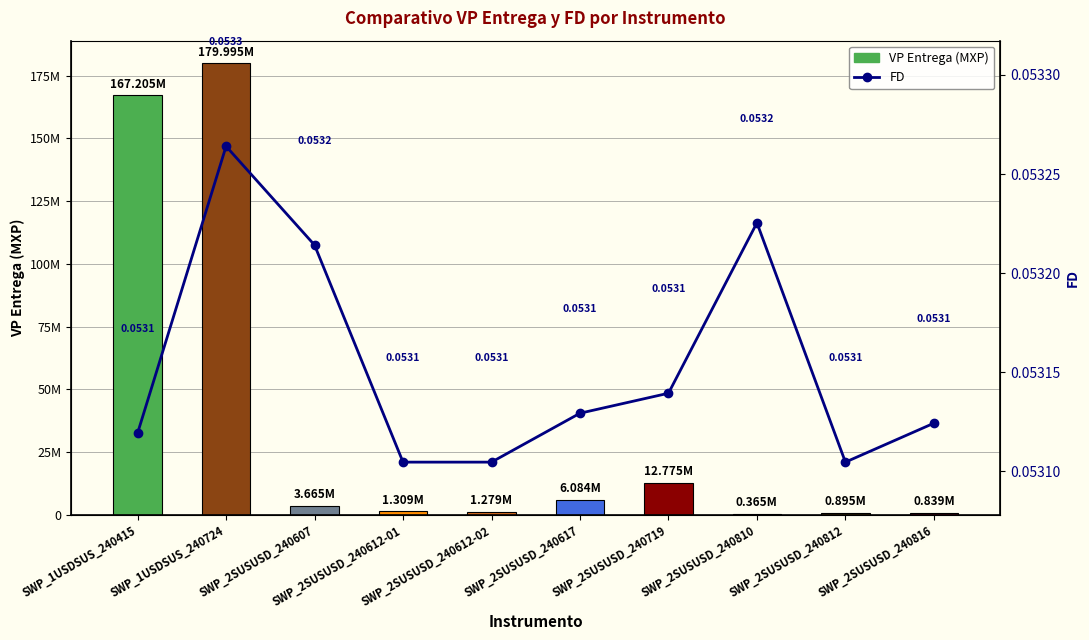

The VP Entrega (MXP) series shows 364827.0 at SWP_2SUSUSD_240810. True or false?

True